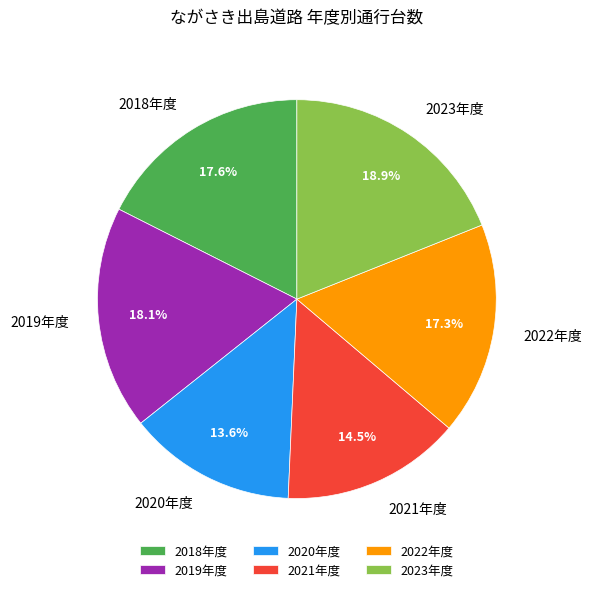

The 2022年度 slice represents 17% of the pie. True or false?

True